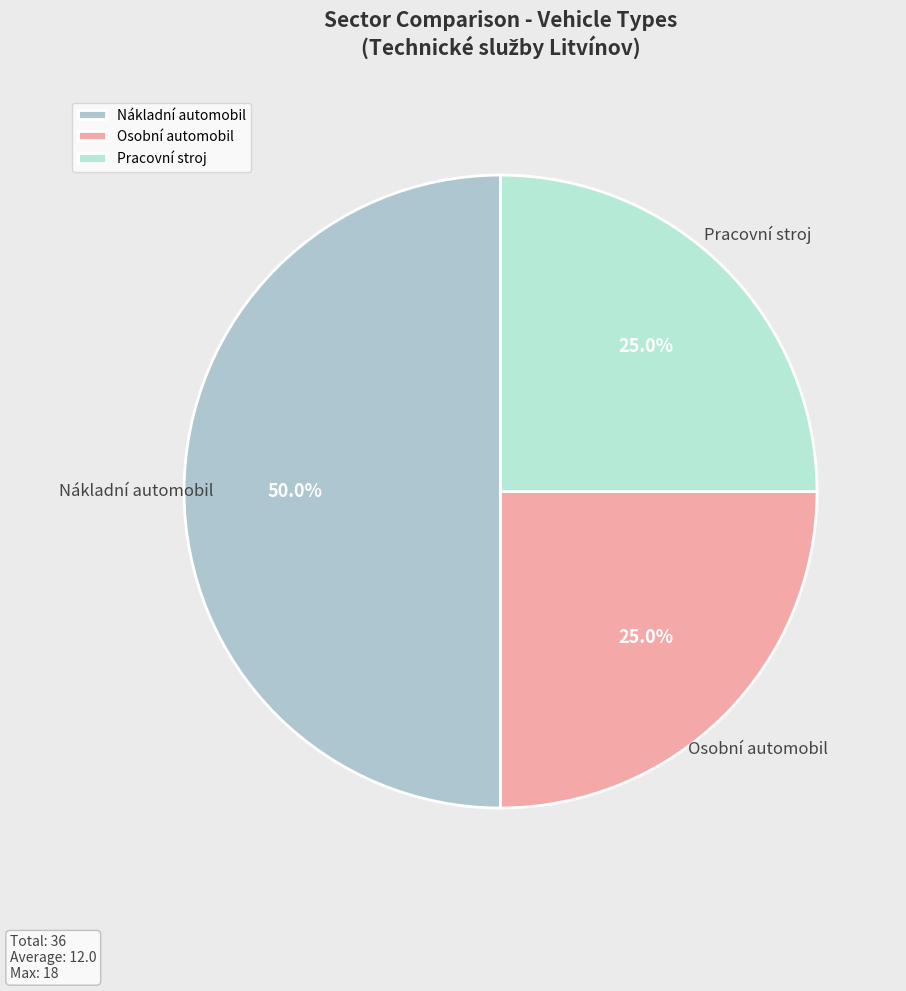

Approximately how many times larger is the value at Nákladní automobil compared to Pracovní stroj?

2.0